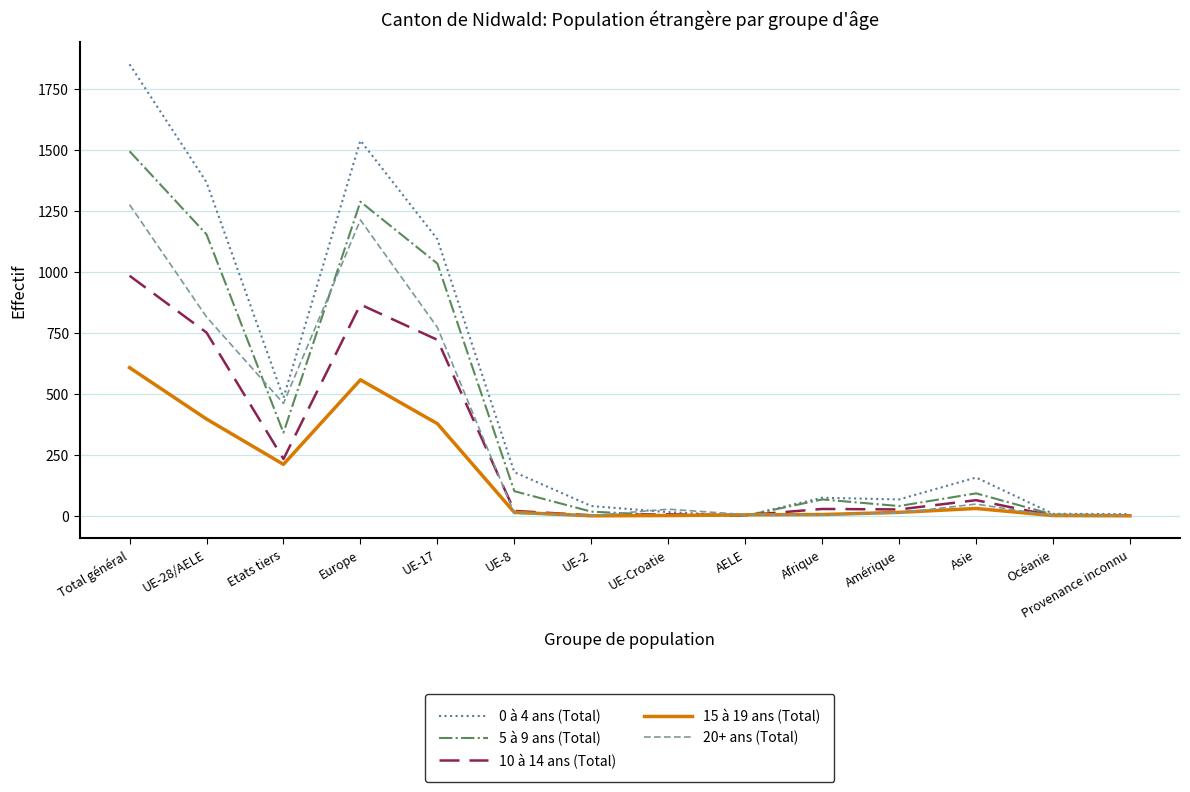

Rank the series by their maximum value, from highest to lowest.

0 à 4 ans (Total), 5 à 9 ans (Total), 20+ ans (Total), 10 à 14 ans (Total), 15 à 19 ans (Total)